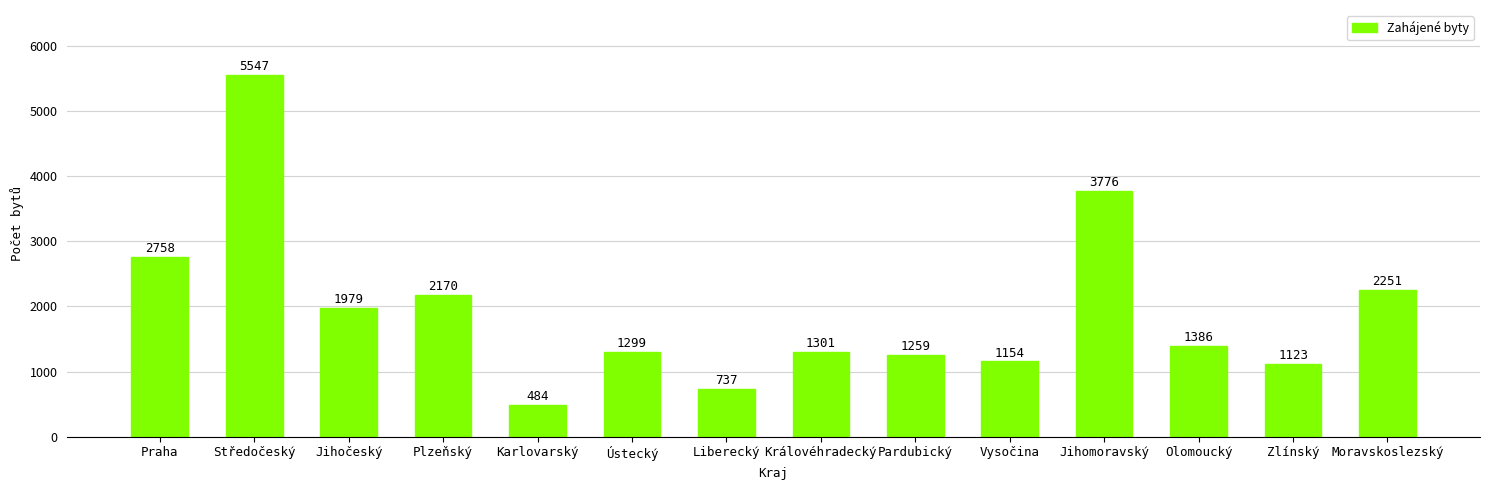

What is the average value?

1945